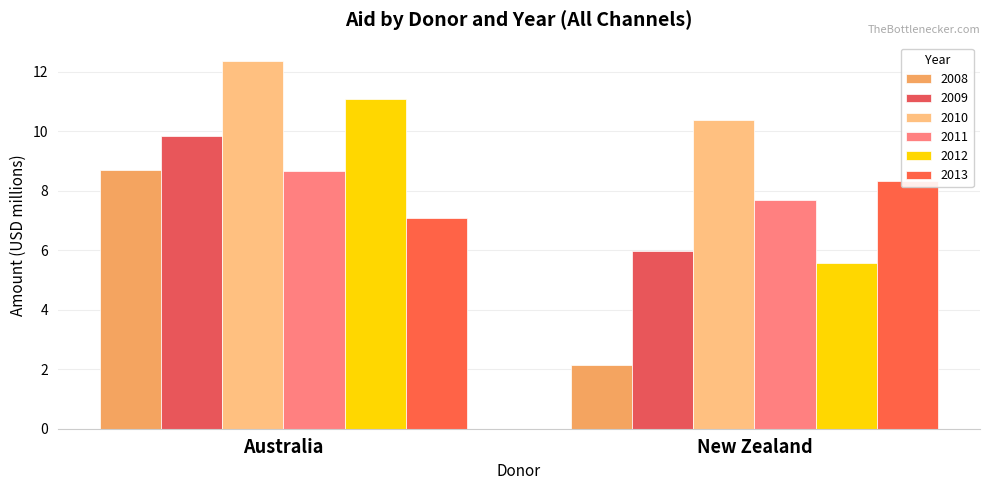

What is the difference between the maximum and minimum values in the 2010 series?

2.0